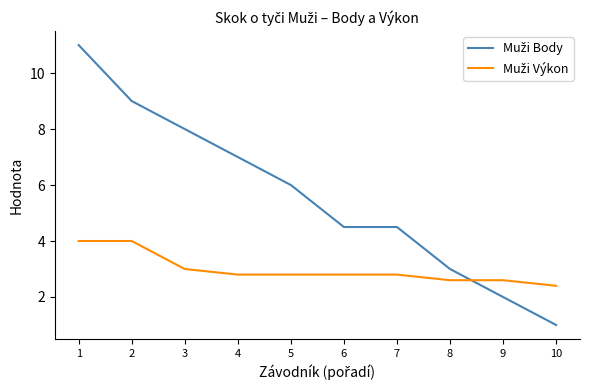

What is the minimum value shown in the chart?

1.0